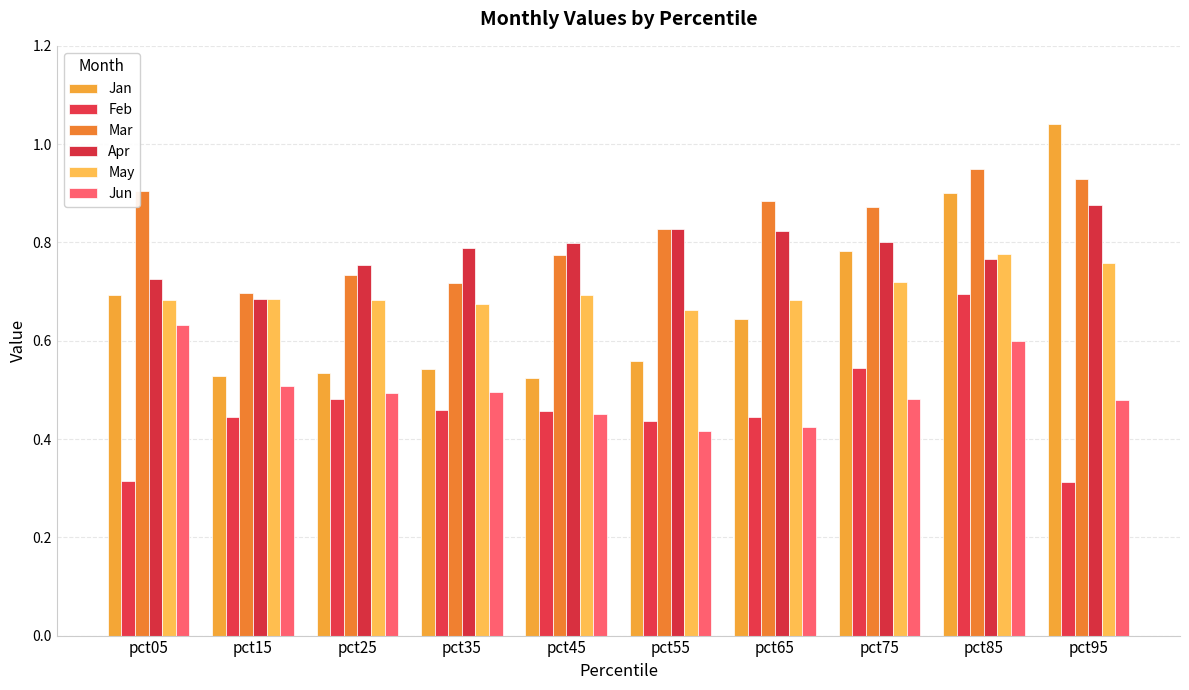

List the series in order of their peak value, lowest first.

Jun, Feb, May, Apr, Mar, Jan